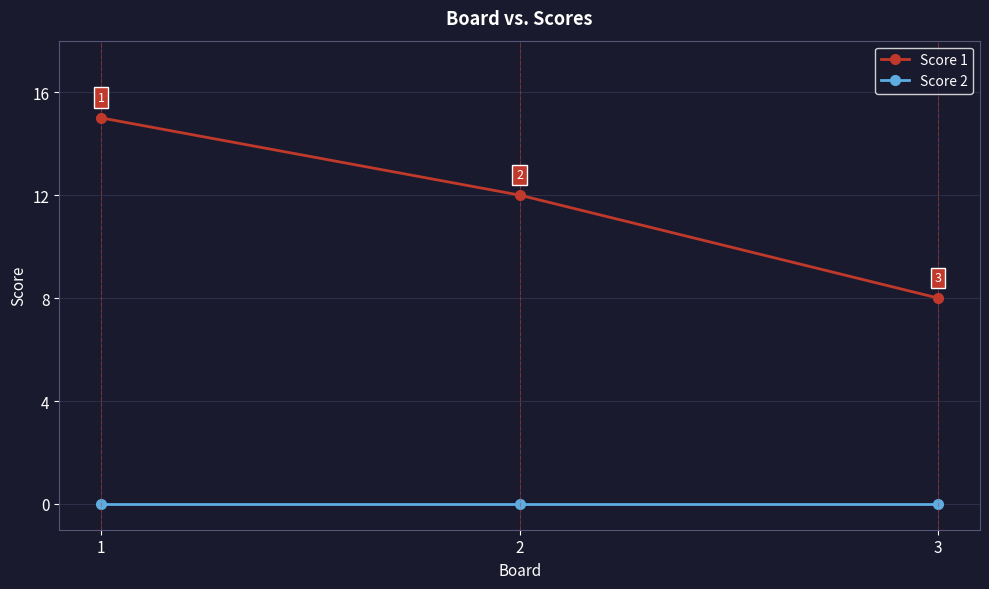

At which category is the sum across all series the highest?

1